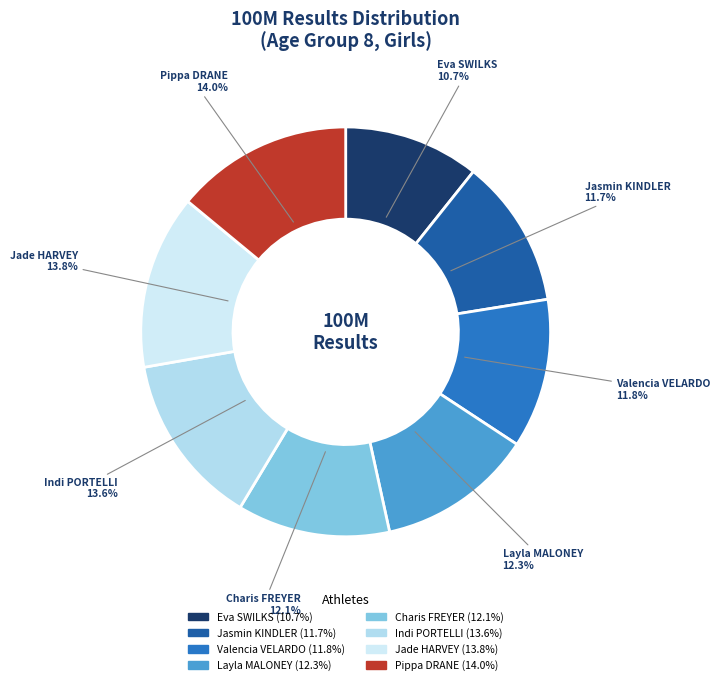

What percentage is NOT represented by Jasmin KINDLER?

88.3%